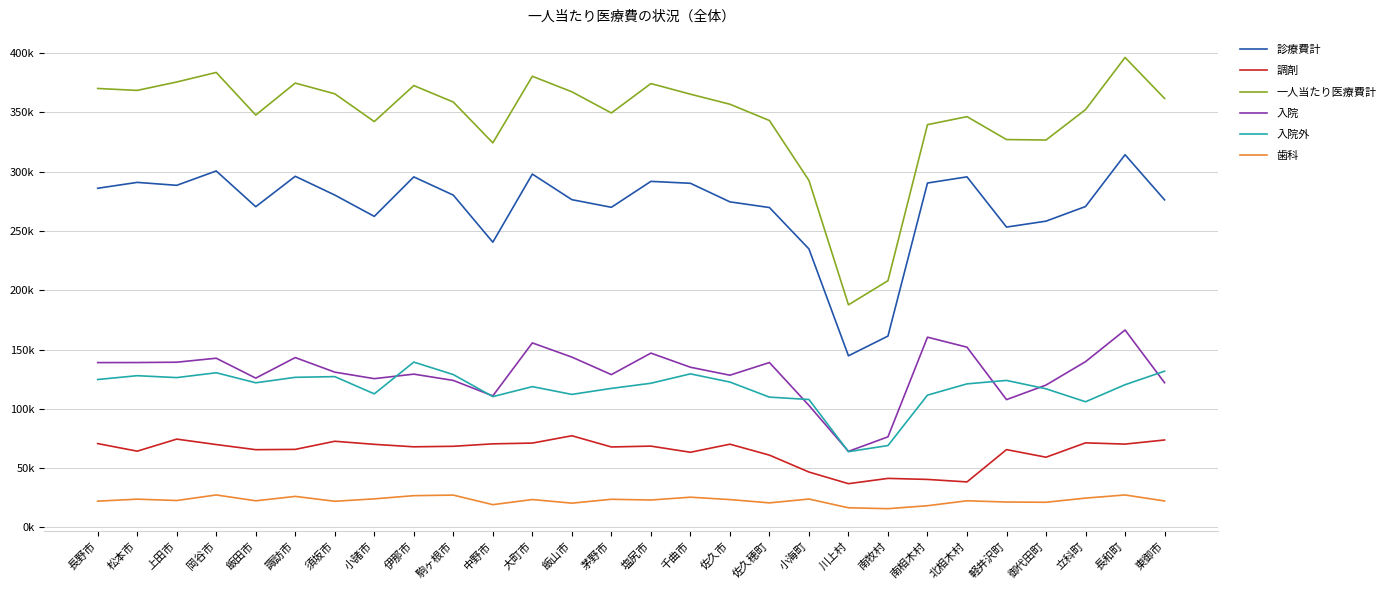

What is the label of the 7th point from the right?

南相木村